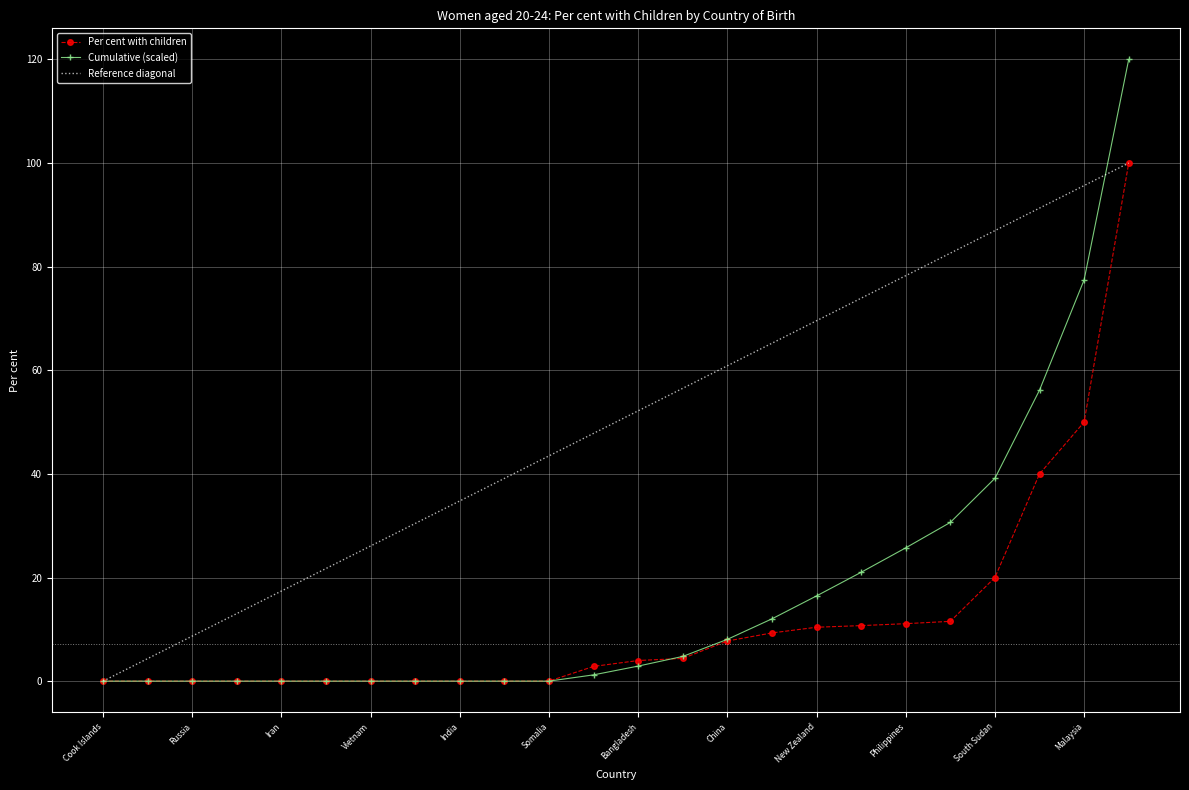

Which series has the largest total across all categories?

Reference diagonal